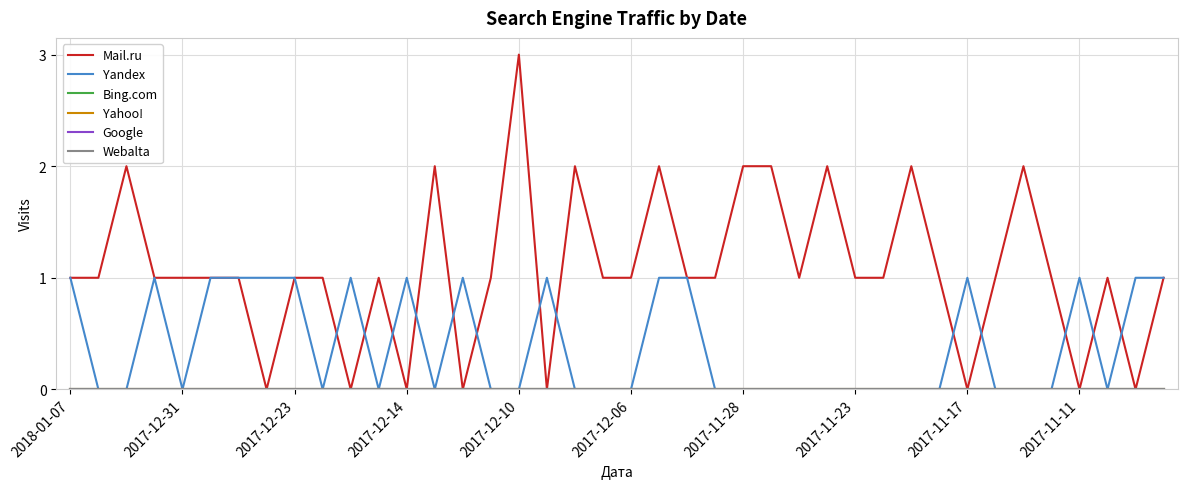

Does the chart have visible grid lines?

Yes